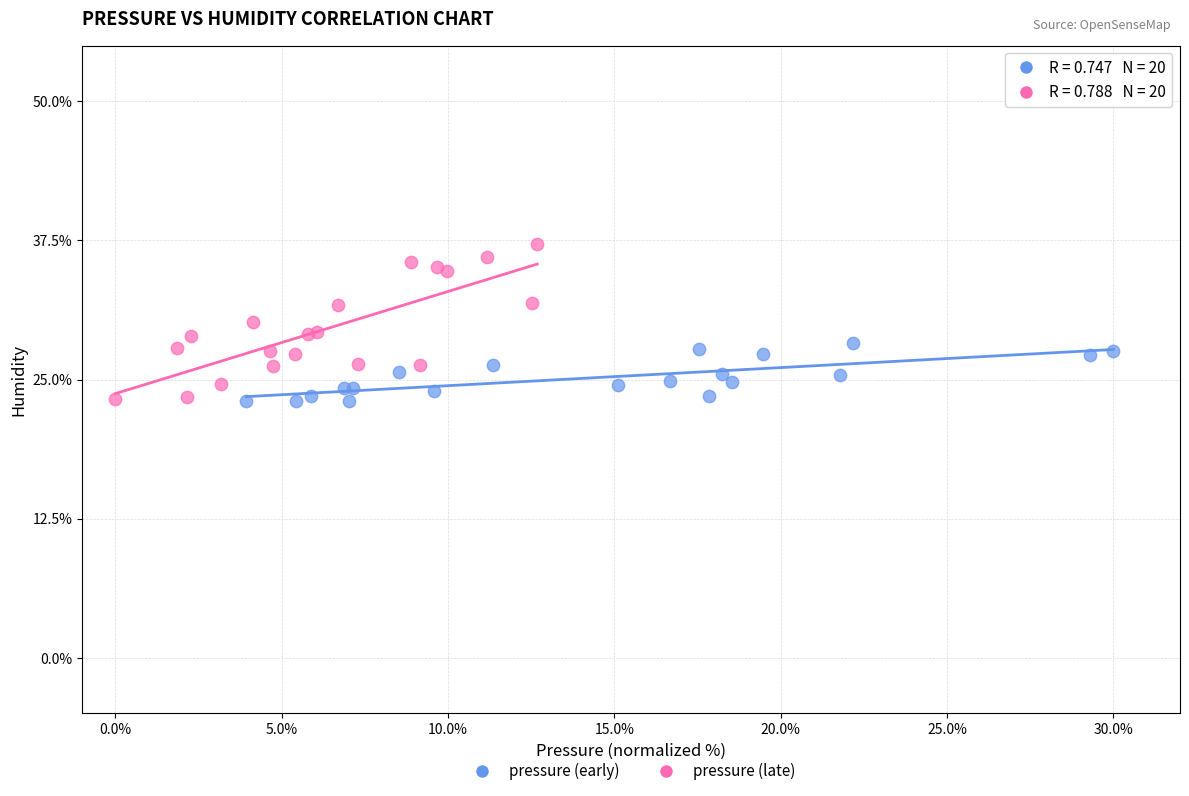

Which series reaches the maximum Y coordinate?

pressure (late)